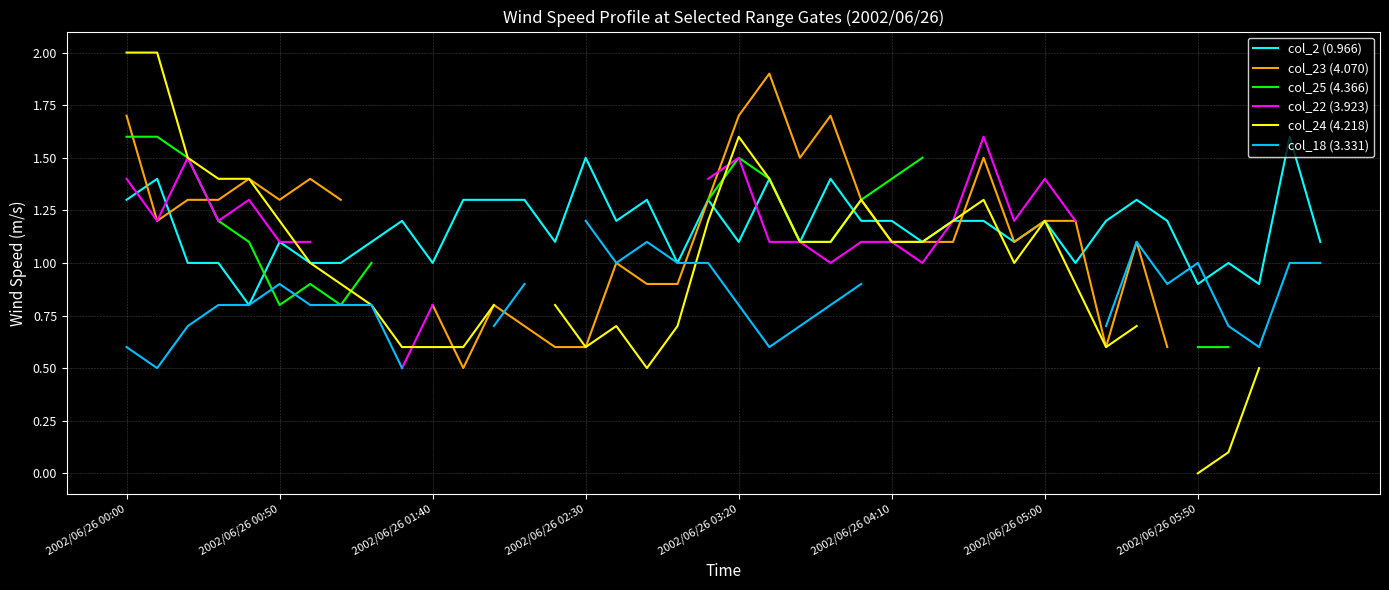

Between 2002/06/26 00:50 and 21, which series saw the biggest shift?

col_23 (4.070)